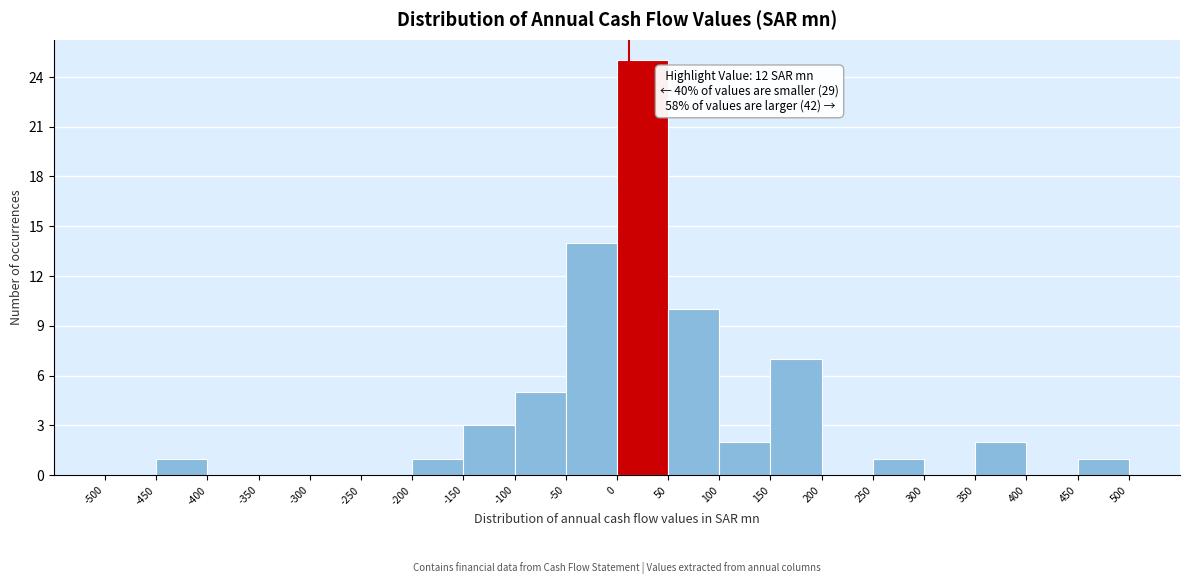

Over which range of the x-axis is the bar tallest?

0 to 50